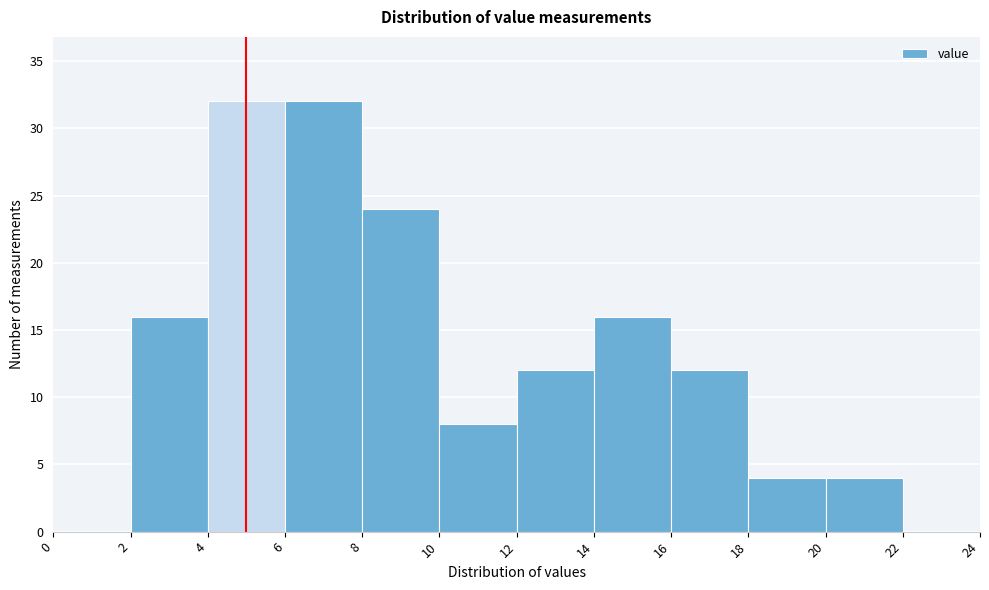

What is the height of the bar covering 6 to 8 on the x-axis? The values are not printed on the chart, so give them approximately, as read against the axis.

32